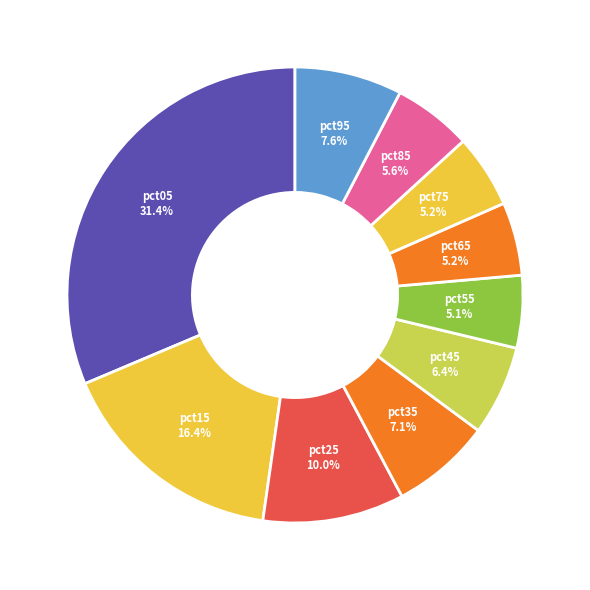

Which has a higher value, pct15 or pct25?

pct15